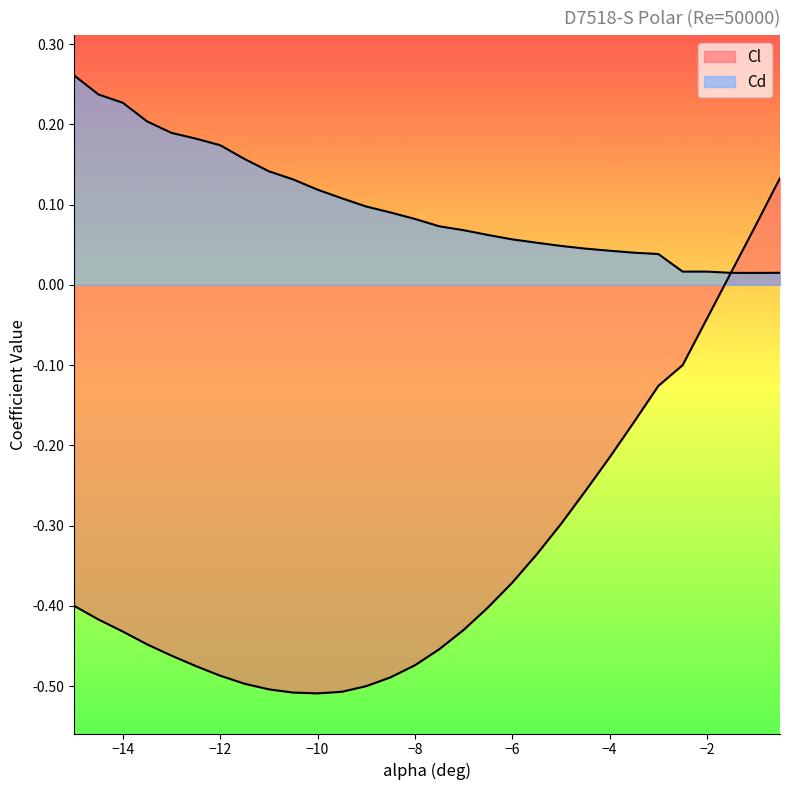

Which category has the lowest value in the Cd series?

-1